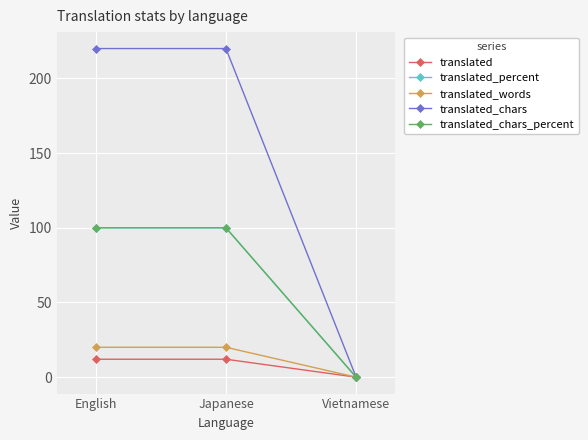

Which series has the largest total across all categories?

translated_chars